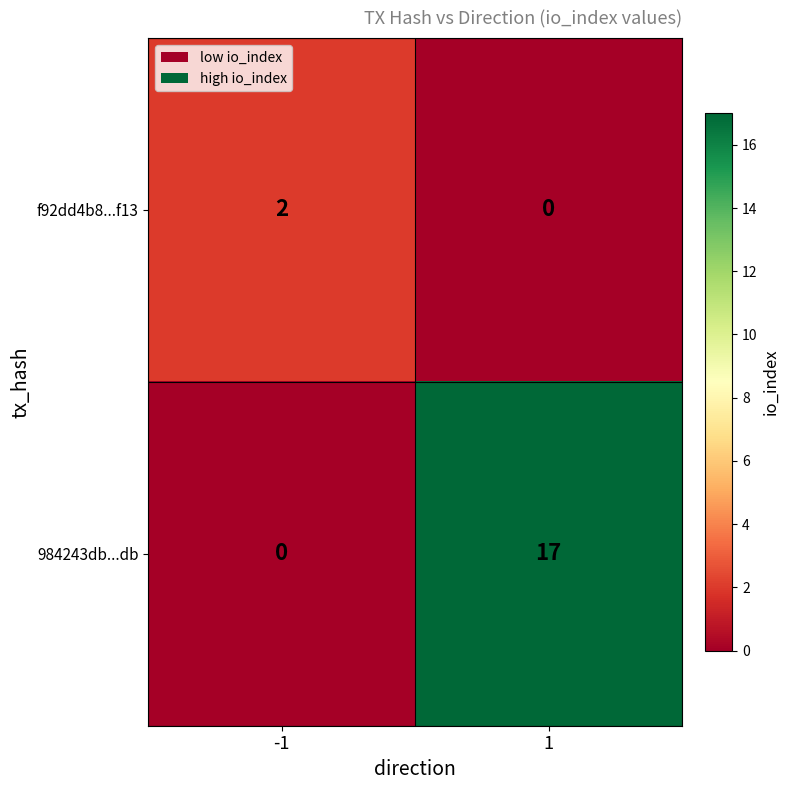

What is the sum of the 984243db...db values at 1 and -1?

17